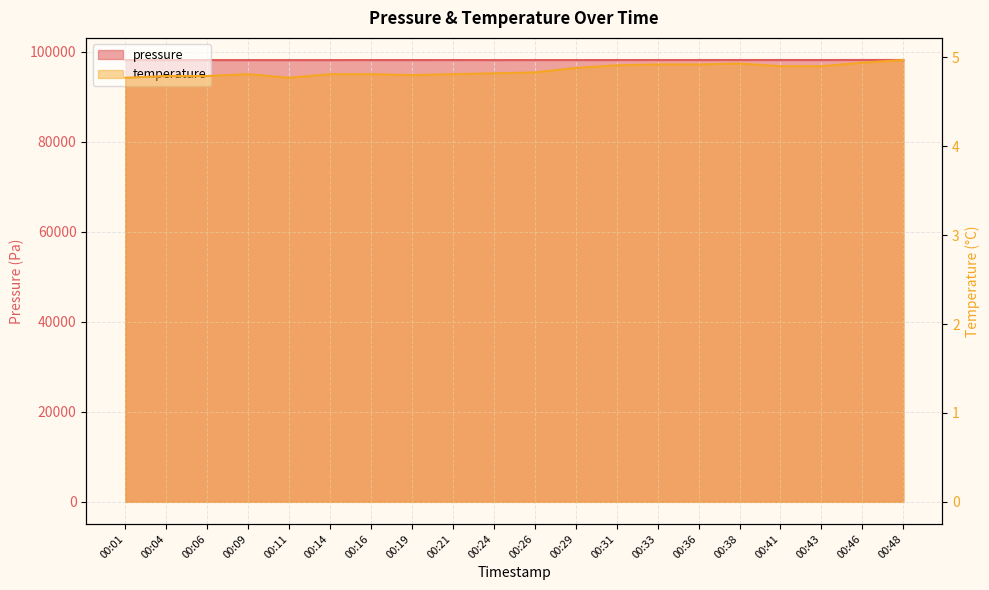

How many values in the pressure series exceed 98171?

10